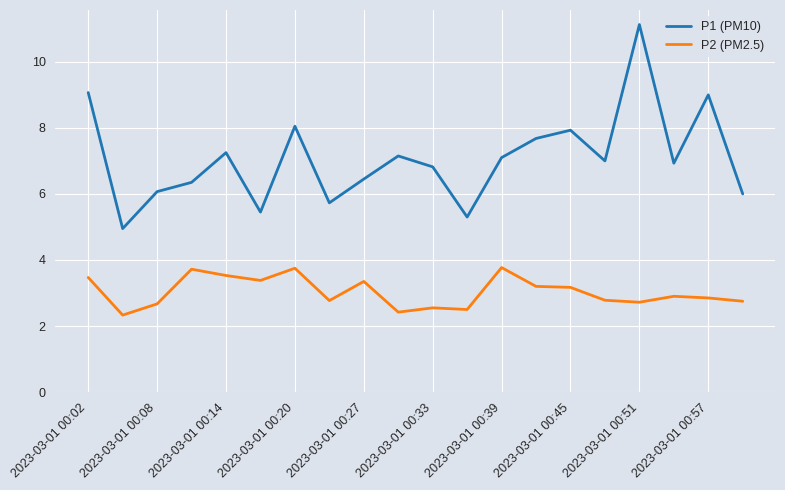

What is the difference between the maximum and minimum values in the P1 (PM10) series?

6.2